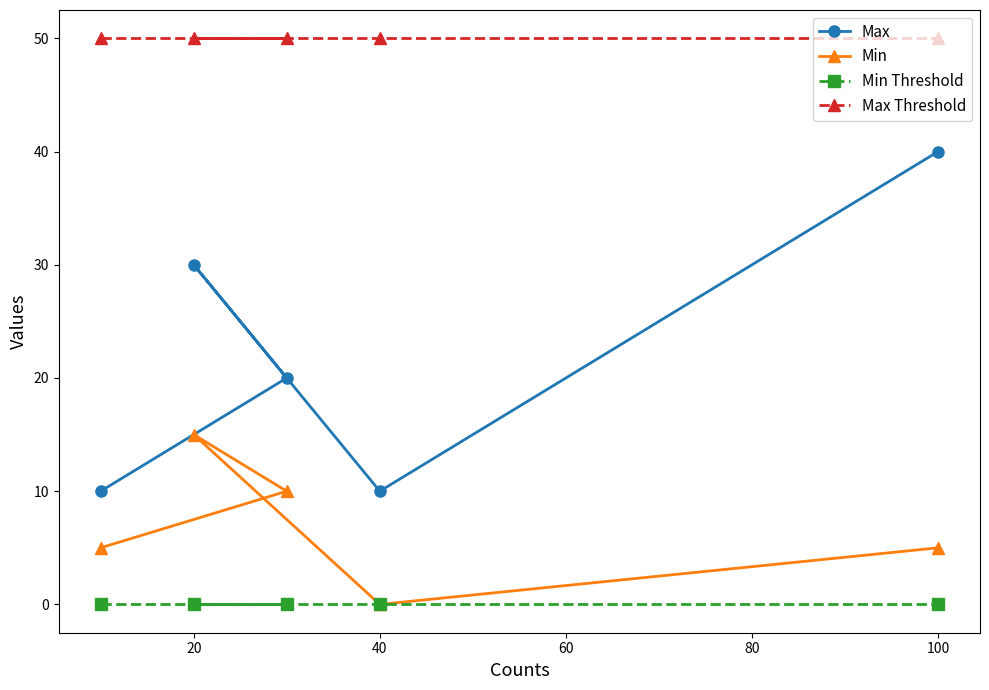

Is the value of Min Threshold at 100 greater than the value of Max at 100?

No